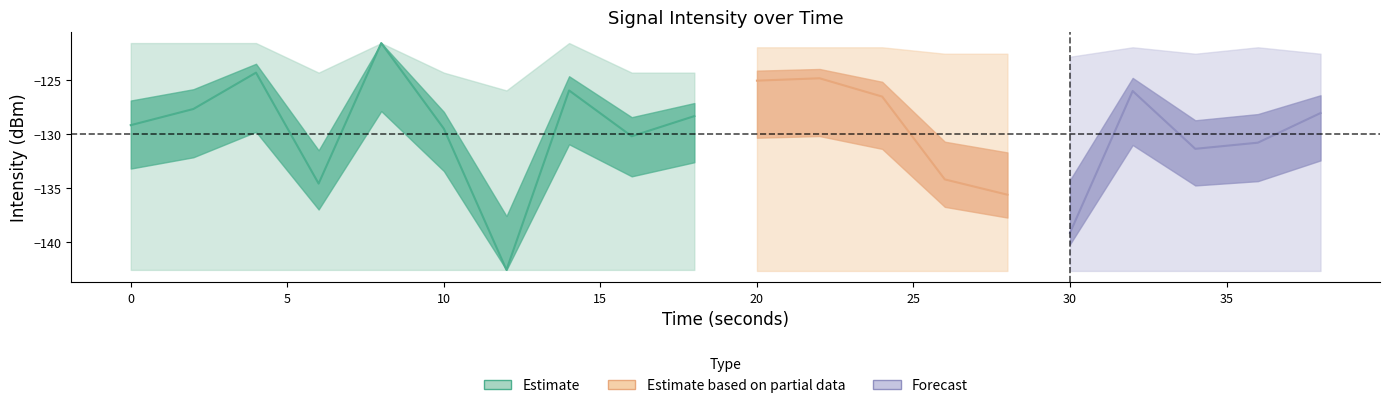

The value of labels_seconds at 5 is 3.9. True or false?

False